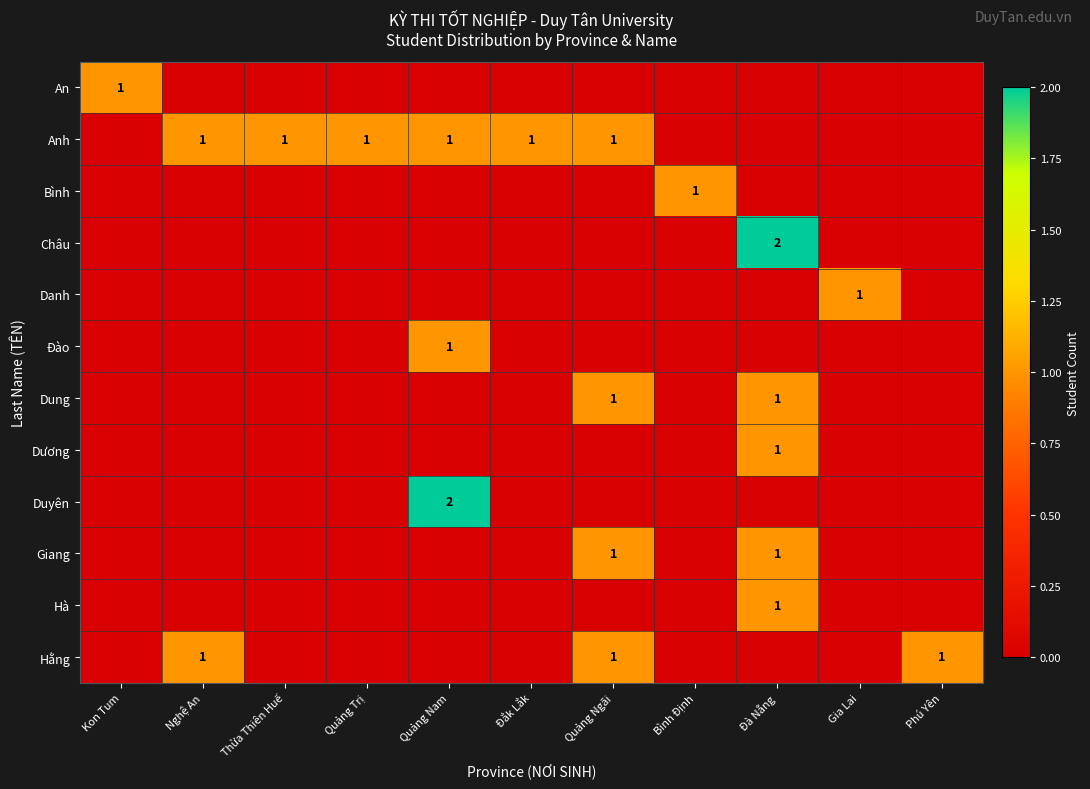

True or false: An has a value of 0 at Kon Tum.

False